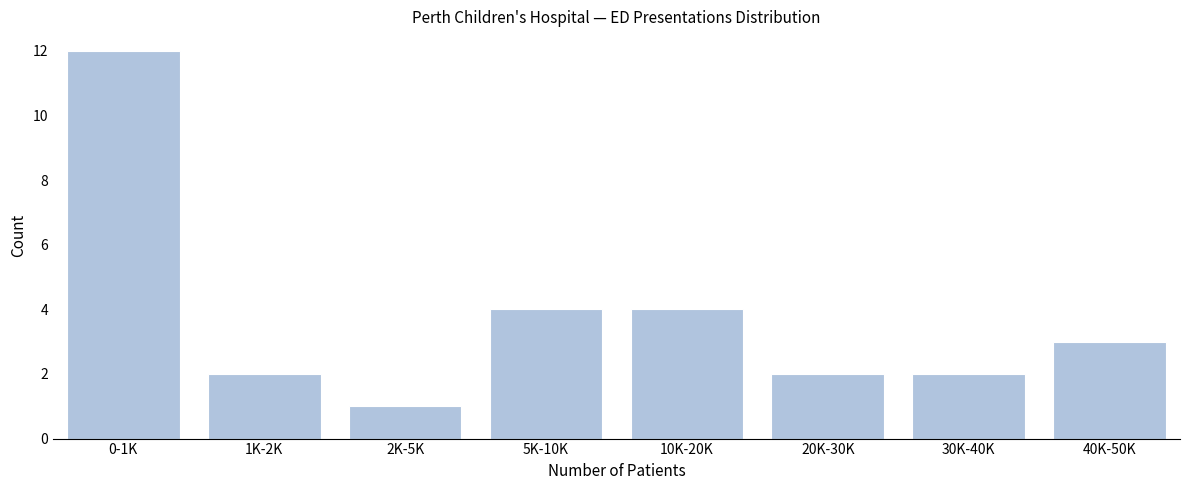

Reading right to left, list all the values displayed in this chart.

3	2	2	4	4	1	2	12